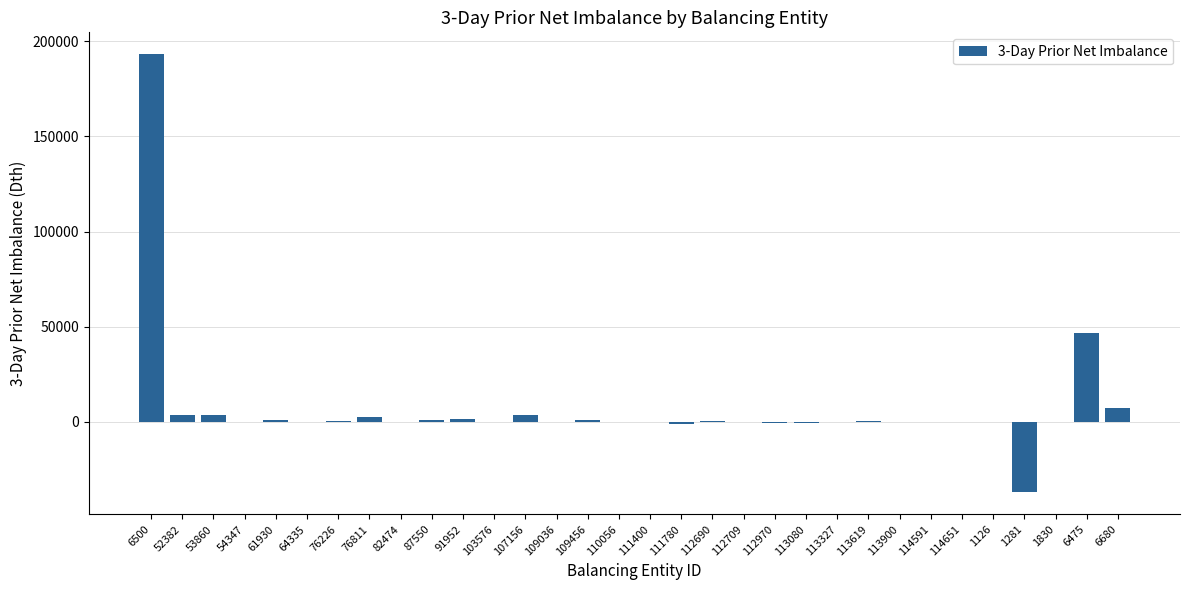

Which label corresponds to the largest value in the chart?

6500